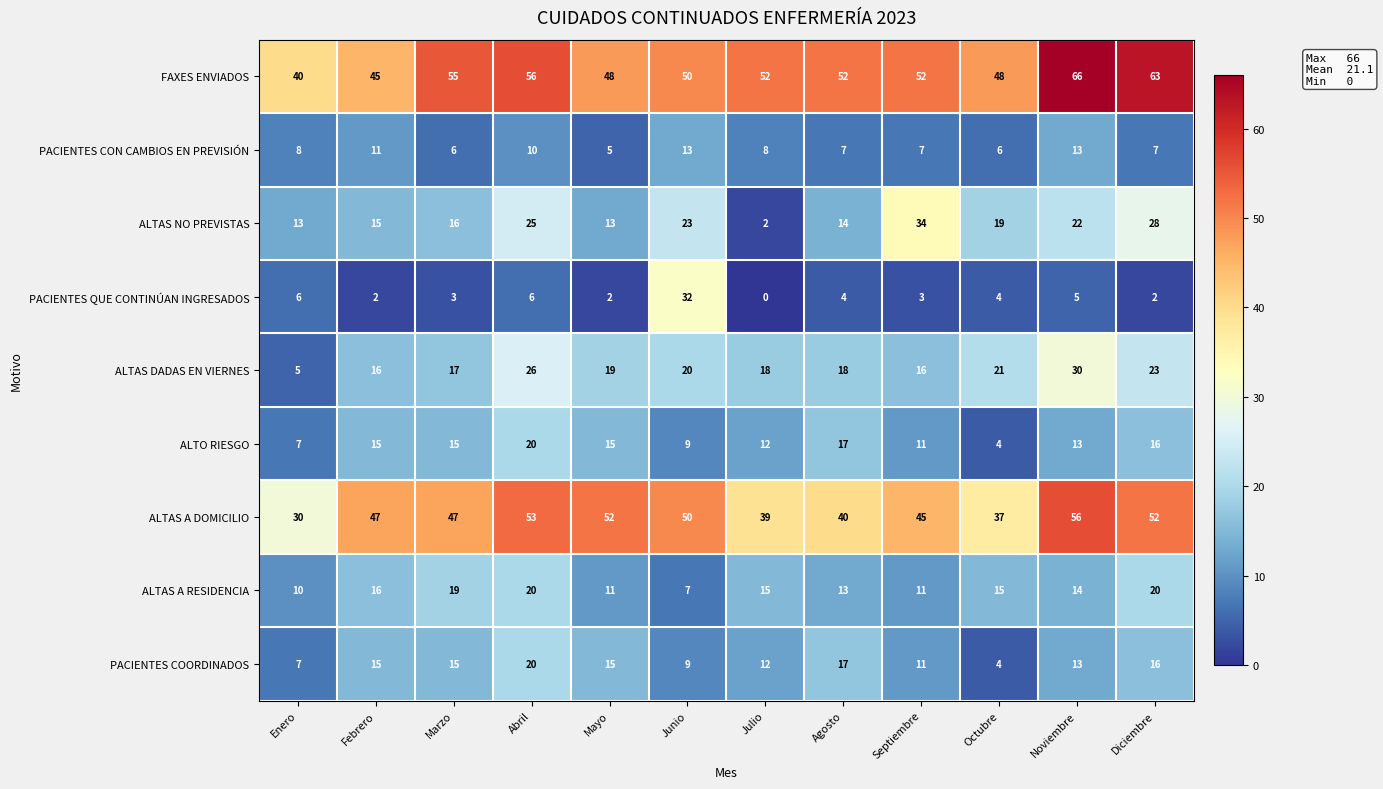

Between Marzo and Diciembre, which series saw the biggest shift?

ALTAS NO PREVISTAS